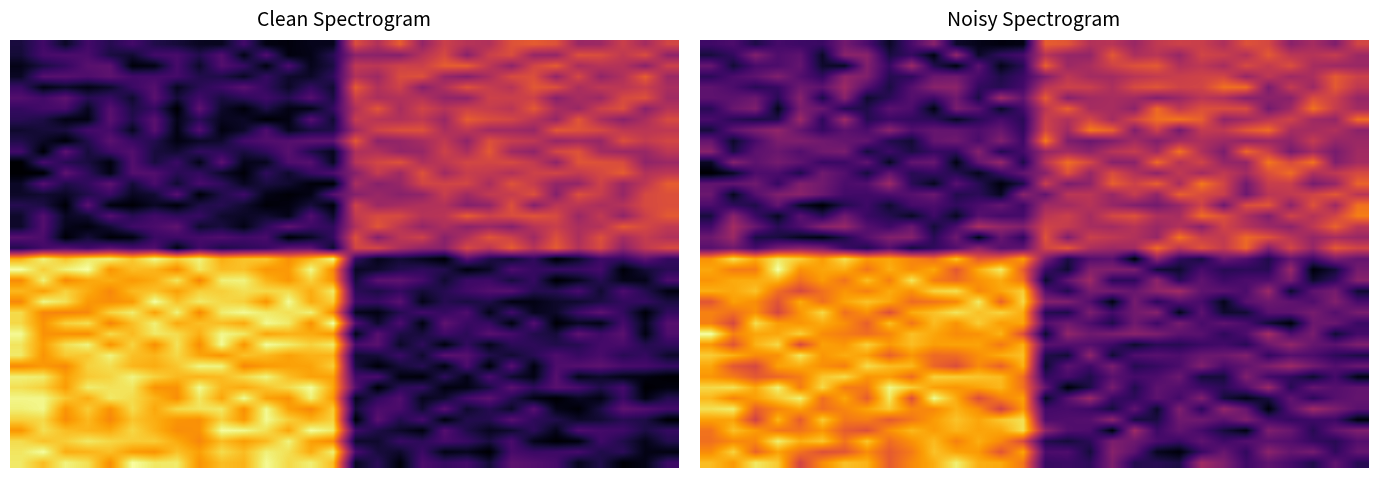

Count the number of categories in the chart.

30